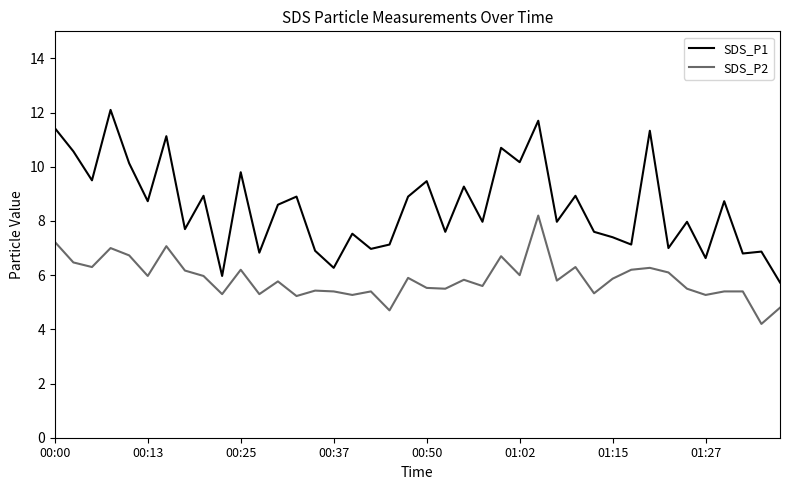

What is the minimum value shown in the chart?

4.2